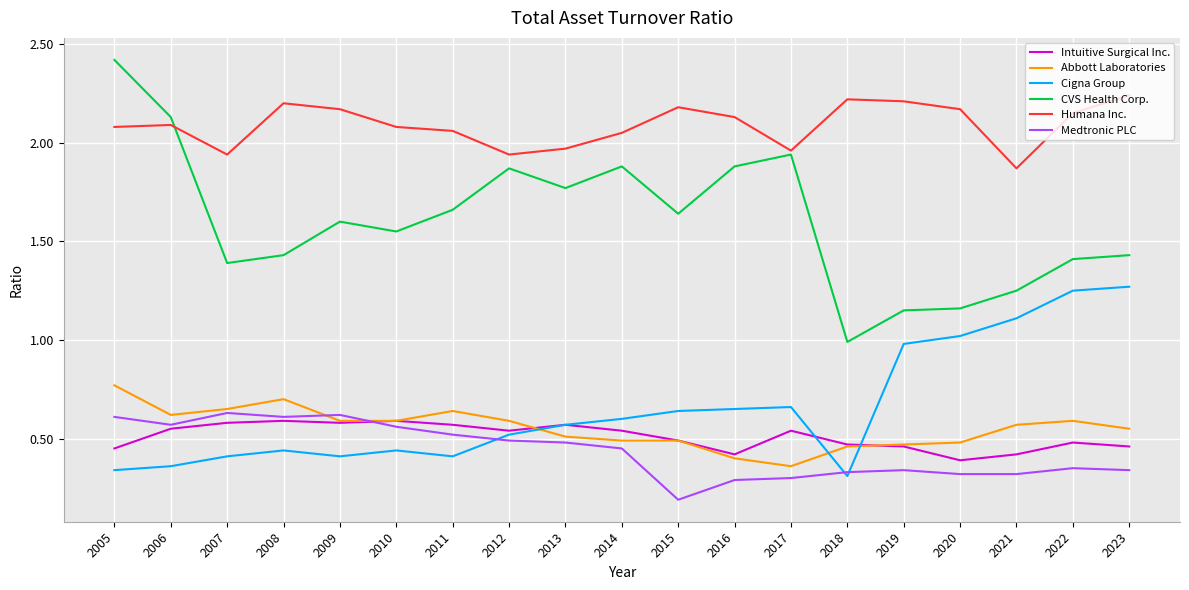

True or false: Medtronic PLC and Humana Inc. intersect in this chart.

False